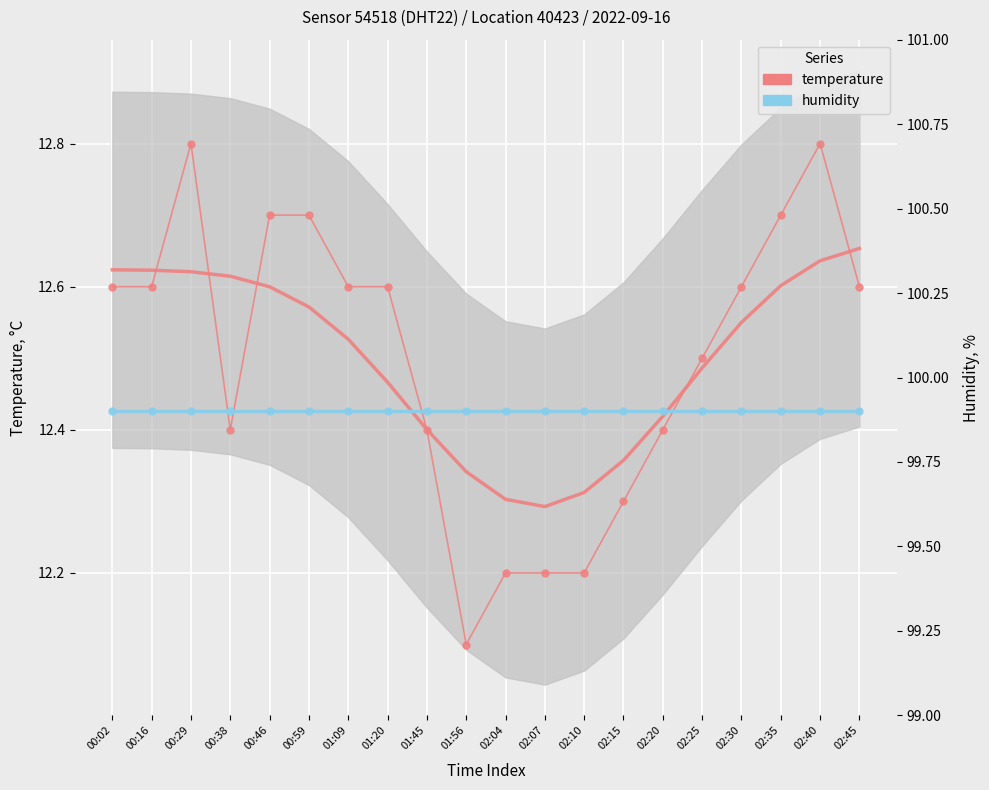

How many lines are shown in the chart?

2